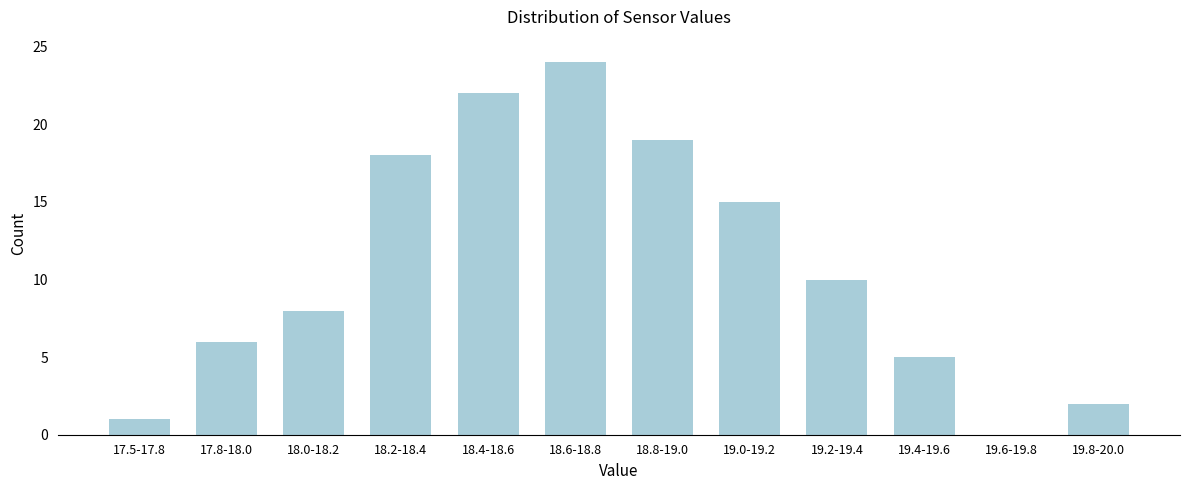

Reading left to right, transcribe all the data shown in this chart.

17.5-17.8=1	17.8-18.0=6	18.0-18.2=8	18.2-18.4=18	18.4-18.6=22	18.6-18.8=24	18.8-19.0=19	19.0-19.2=15	19.2-19.4=10	19.4-19.6=5	19.6-19.8=0	19.8-20.0=2